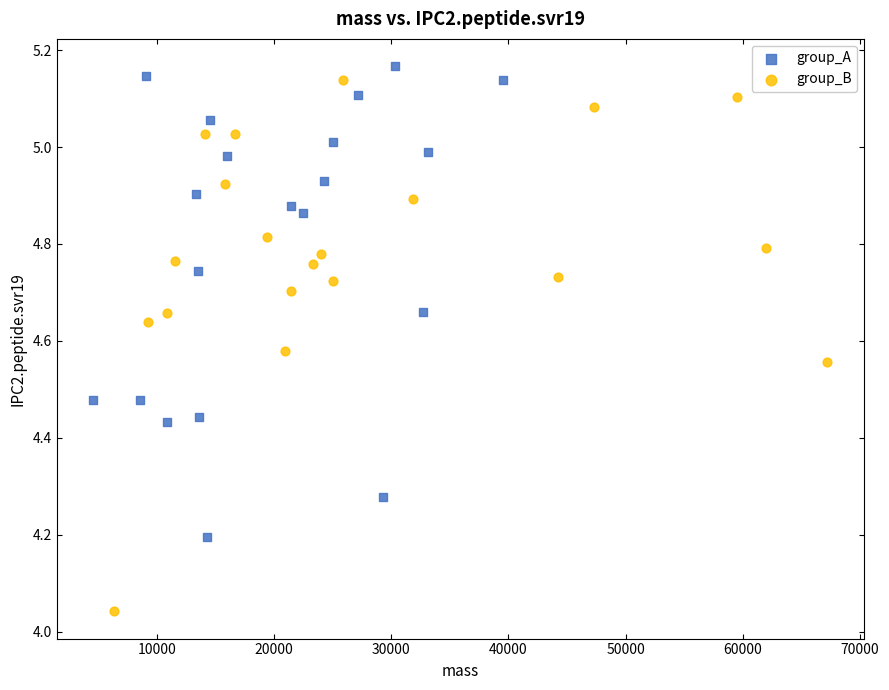

Which series has the largest Y range (max minus min)?

group_B